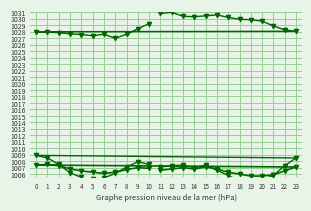

Does the chart display data point markers on the line(s)?

Yes